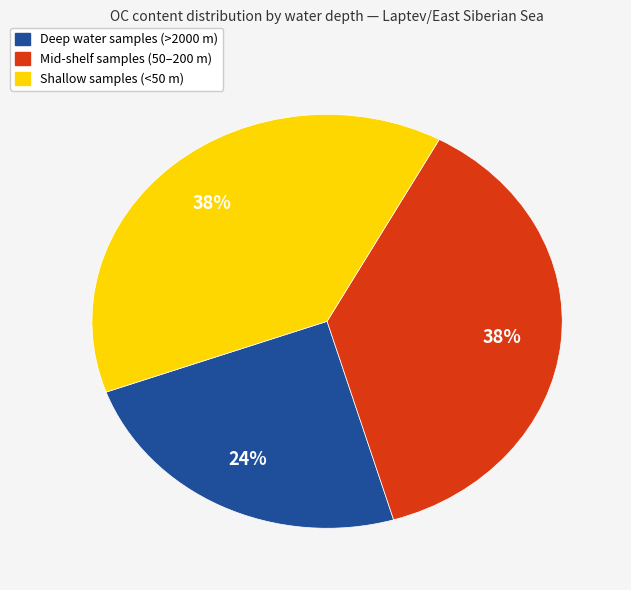

How many segments does this pie chart have?

3